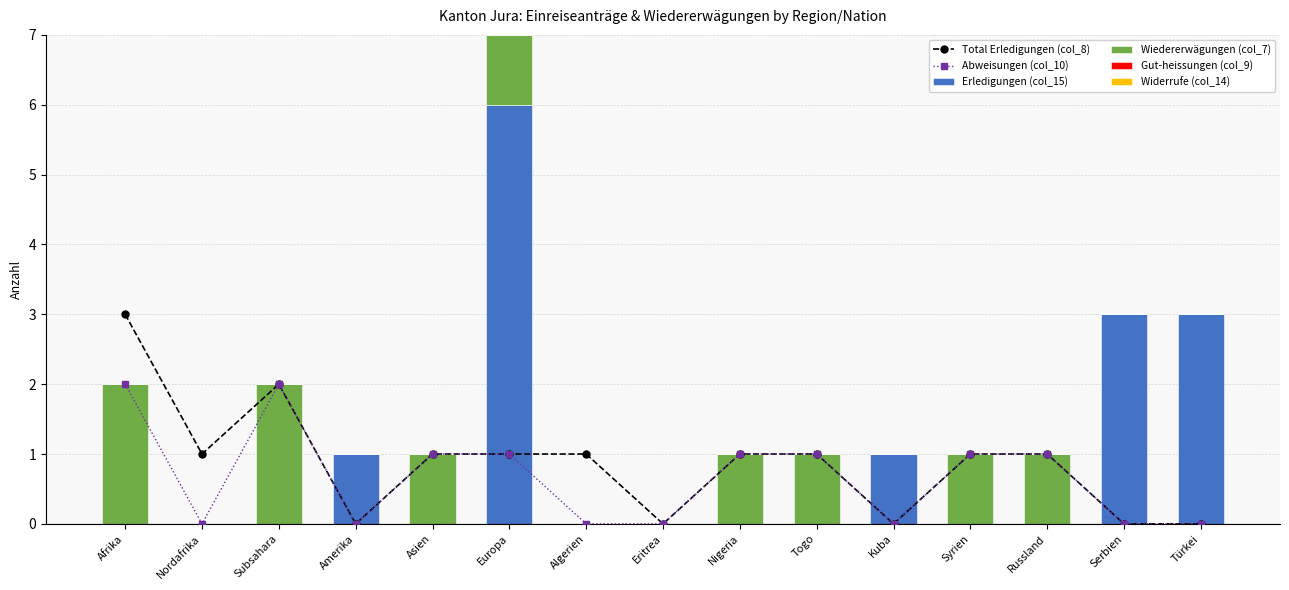

Reading right to left, extract all data points from this chart.

Total Erledigungen (col_8): 0	0	1	1	0	1	1	0	1	1	1	0	2	1	3
Abweisungen (col_10): 0	0	1	1	0	1	1	0	0	1	1	0	2	0	2
Erledigungen (col_15): 3	3	0	0	1	0	0	0	0	6	0	1	0	0	0
Wiedererwägungen (col_7): 0	0	1	1	0	1	1	0	0	1	1	0	2	0	2
Gut-heissungen (col_9): 0	0	0	0	0	0	0	0	0	0	0	0	0	0	0
Widerrufe (col_14): 0	0	0	0	0	0	0	0	0	0	0	0	0	0	0